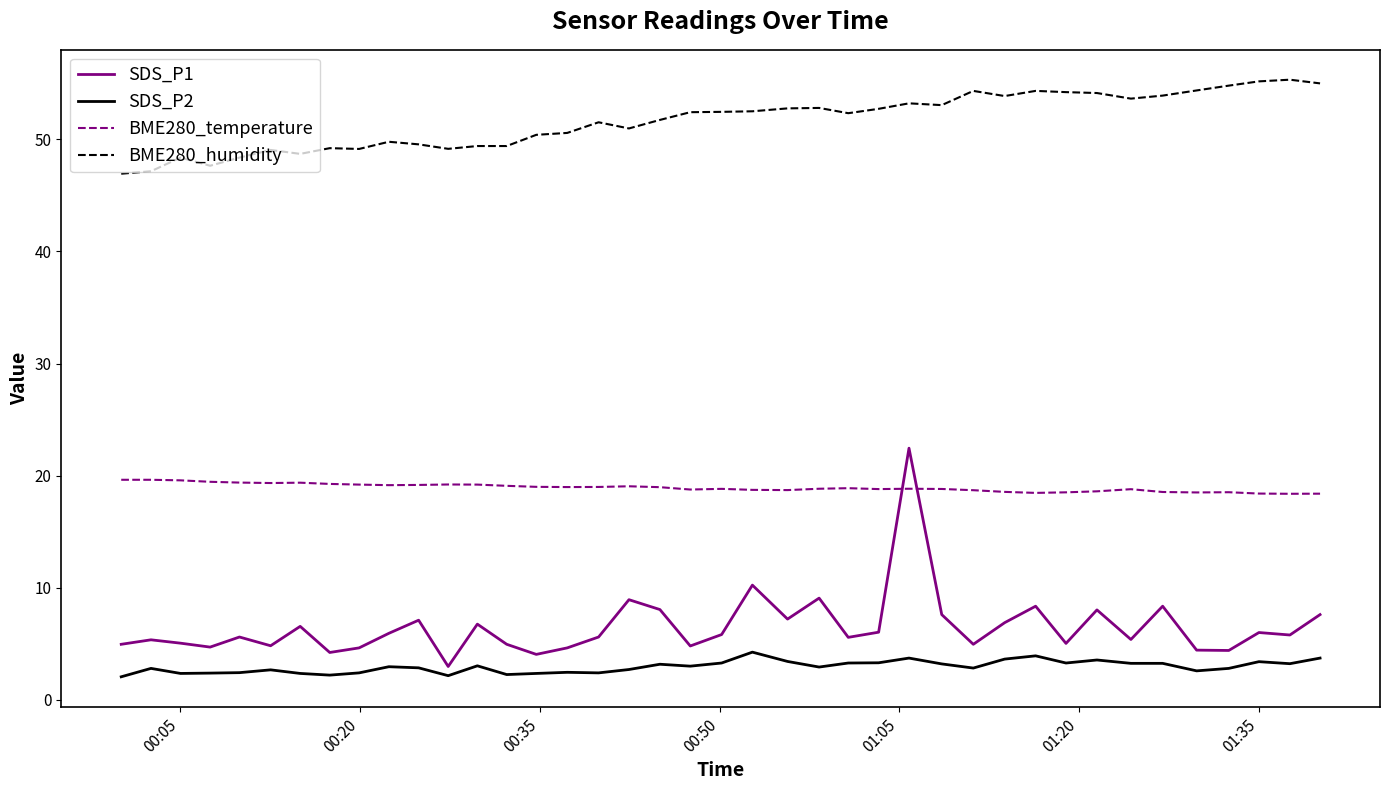

Rank the series by their maximum value, from lowest to highest.

SDS_P2, BME280_temperature, SDS_P1, BME280_humidity